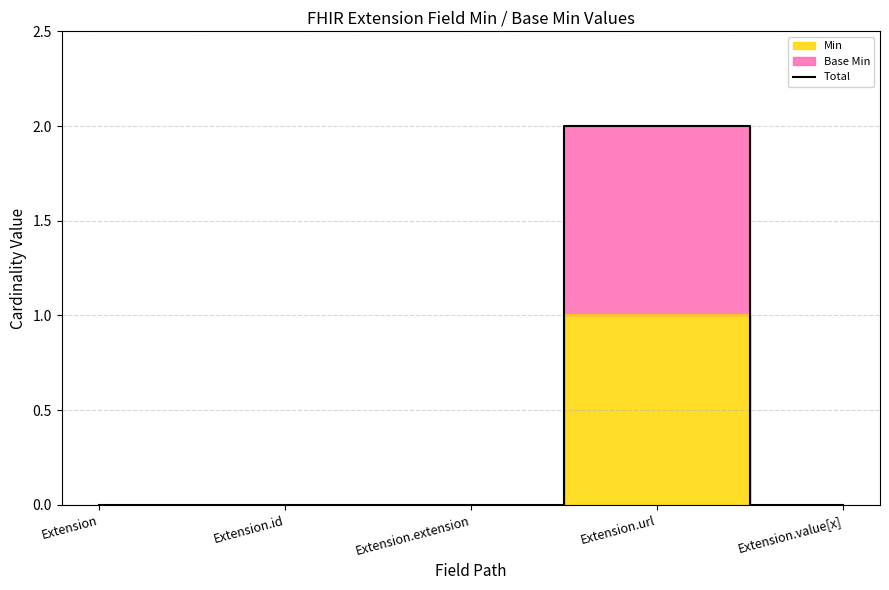

Which category has the highest value across all series?

Extension.url